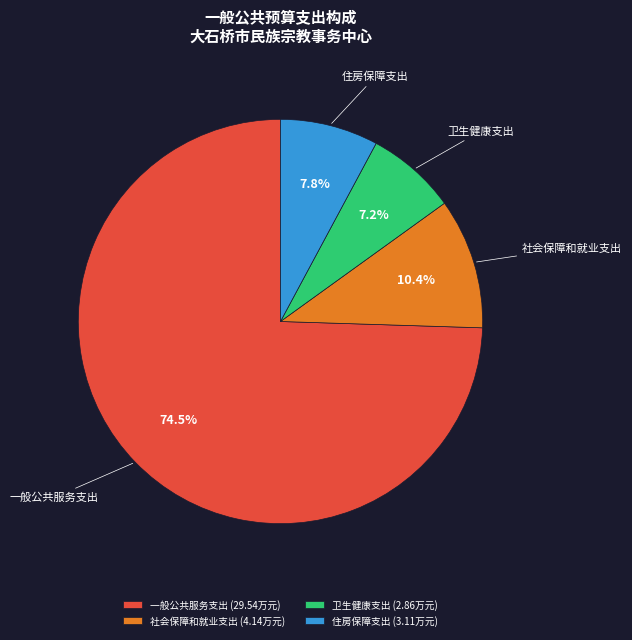

What is the majority slice?

一般公共服务支出